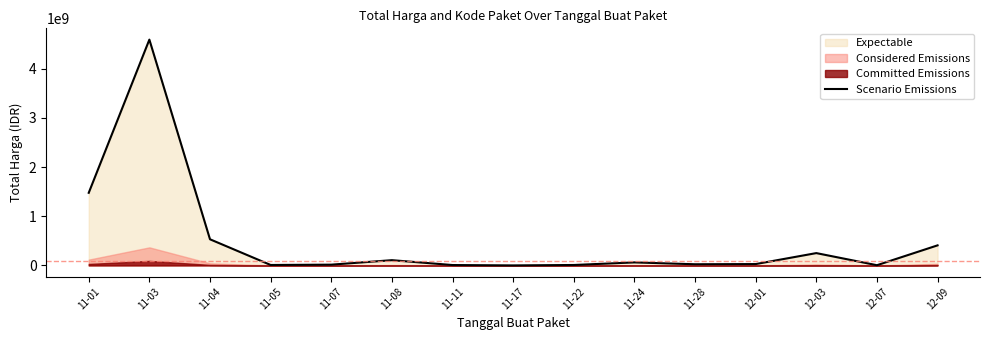

True or false: there are more than 1 points higher than both neighbors.

True